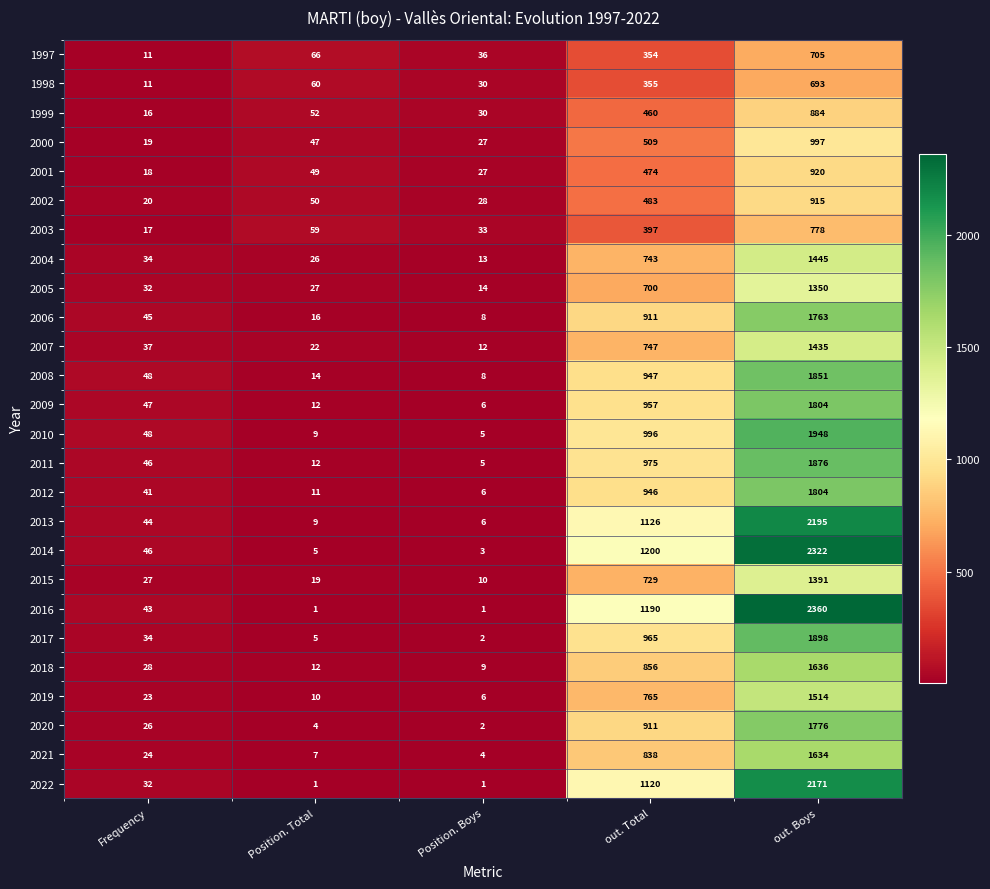

Where is 2011 nearest to the value 940?

out. Total